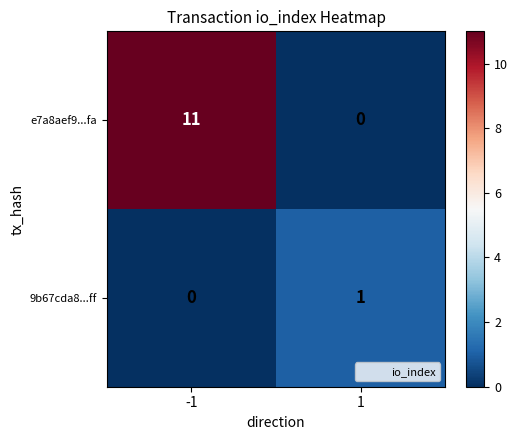

Which series has the largest total across all categories?

e7a8aef9...fa